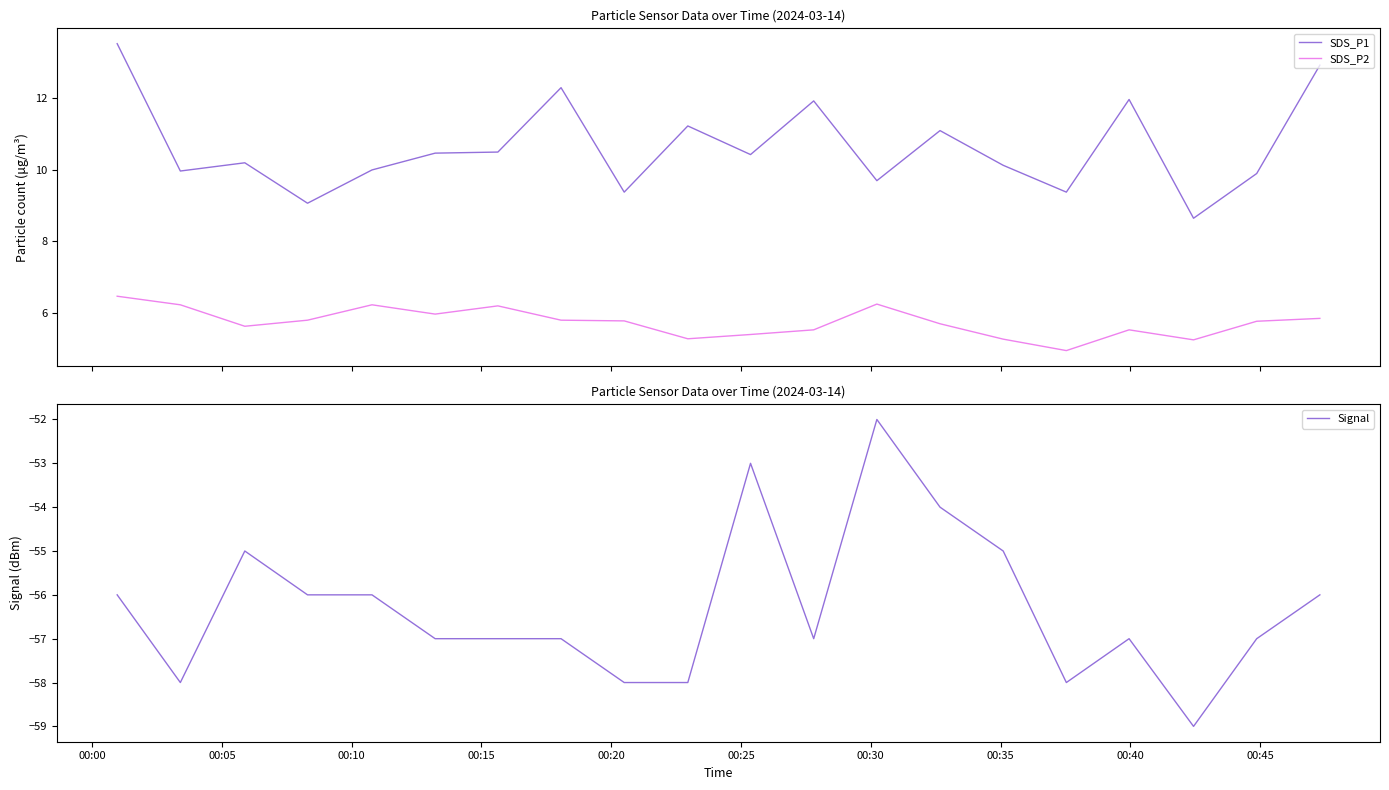

True or false: SDS_P2 and SDS_P1 cross at least once.

False